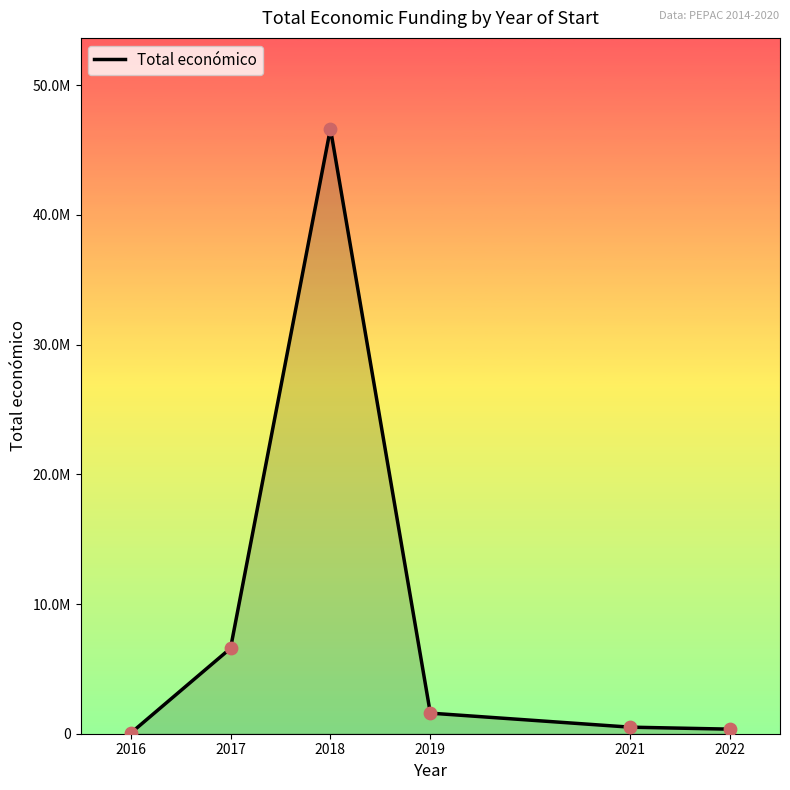

Between 2019 and 2018, which is larger?

2018